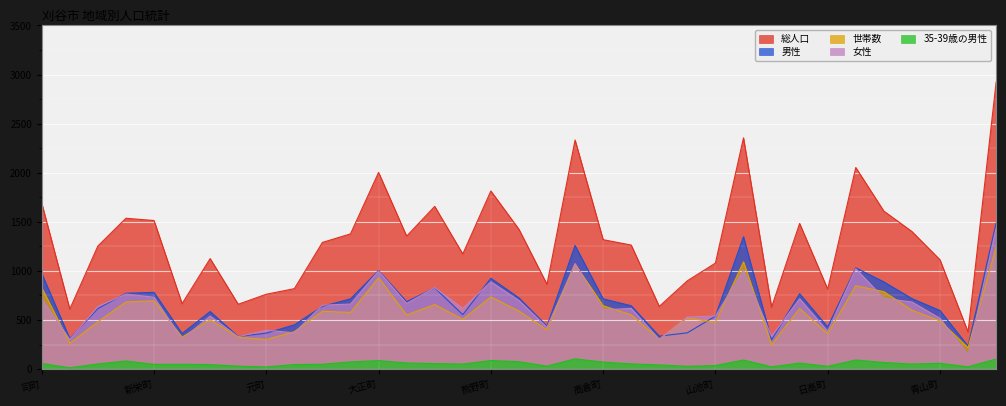

What is the value of the 男性 point at the 16th from the left?

554